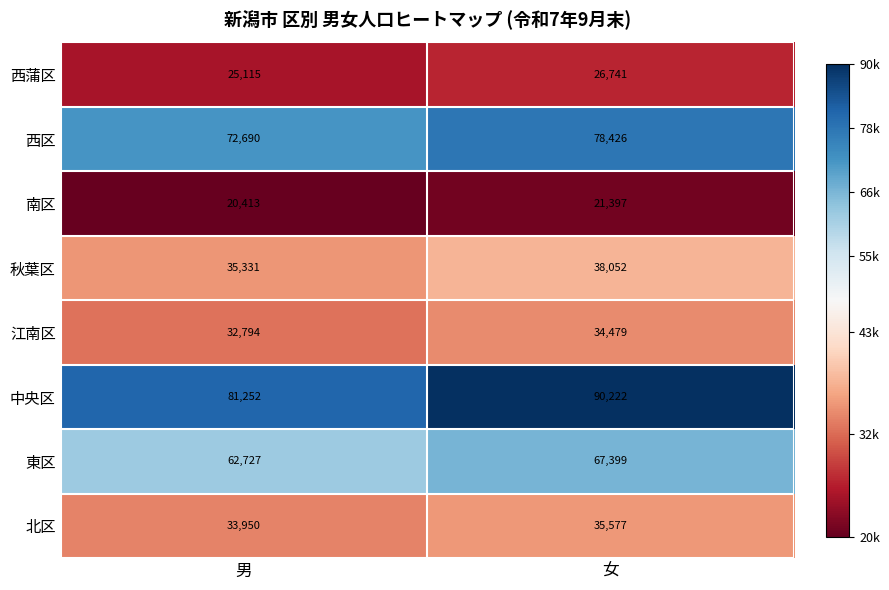

Reading left to right, transcribe all the data shown in this chart.

西蒲区: 25115	26741
西区: 72690	78426
南区: 20413	21397
秋葉区: 35331	38052
江南区: 32794	34479
中央区: 81252	90222
東区: 62727	67399
北区: 33950	35577